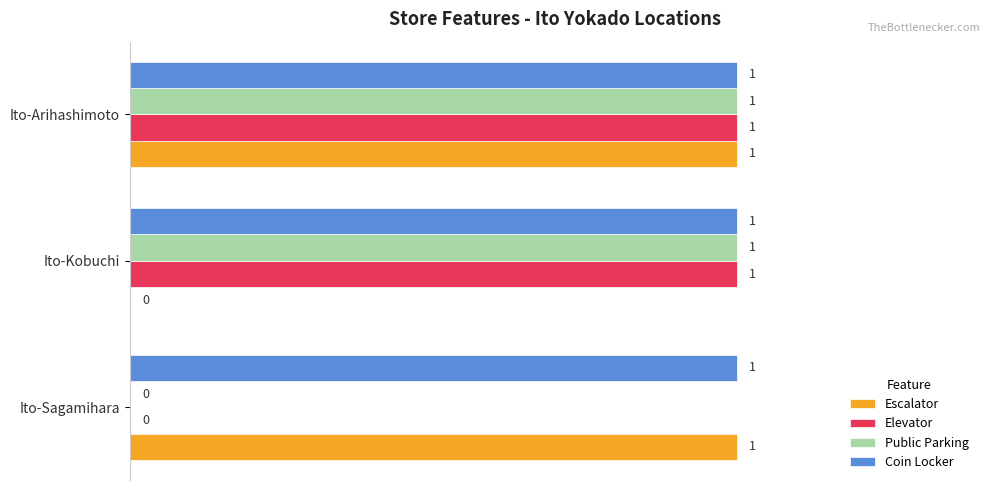

True or false: Public Parking has a value of 2 at Ito-Kobuchi.

False